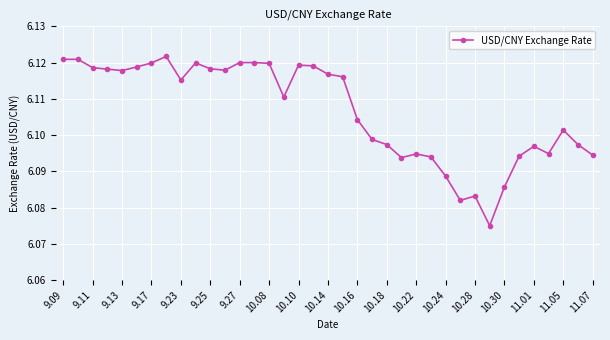

Count the values in the range 6 to 7.

37